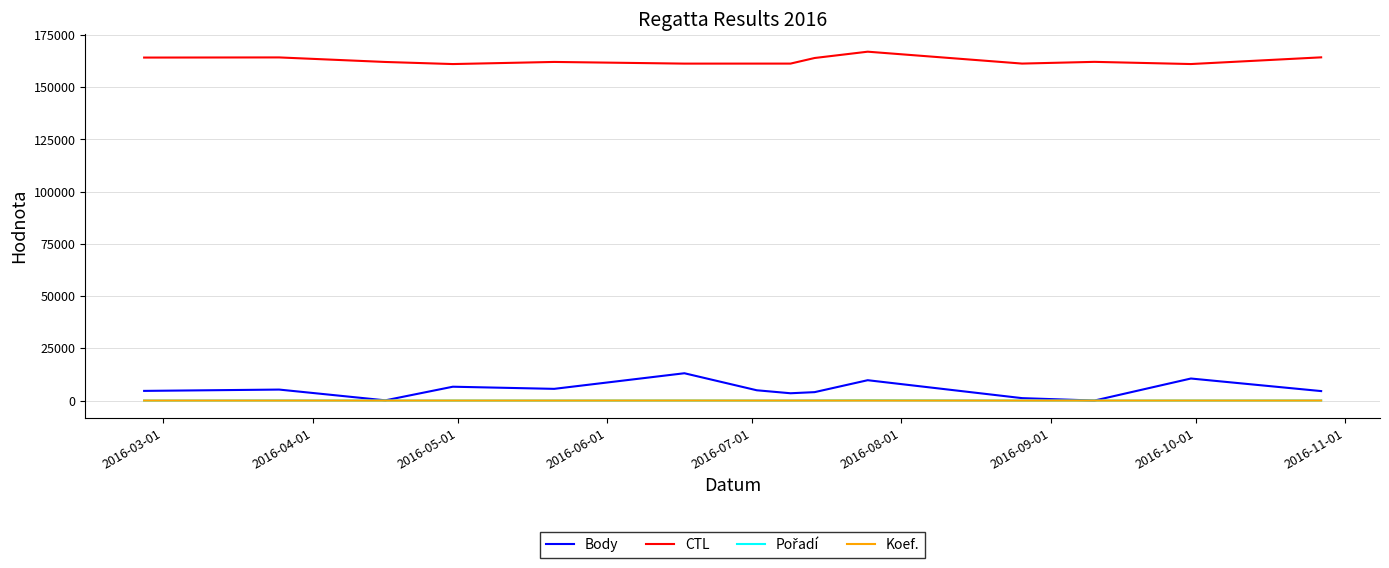

Which series has the widest spread of values?

Body